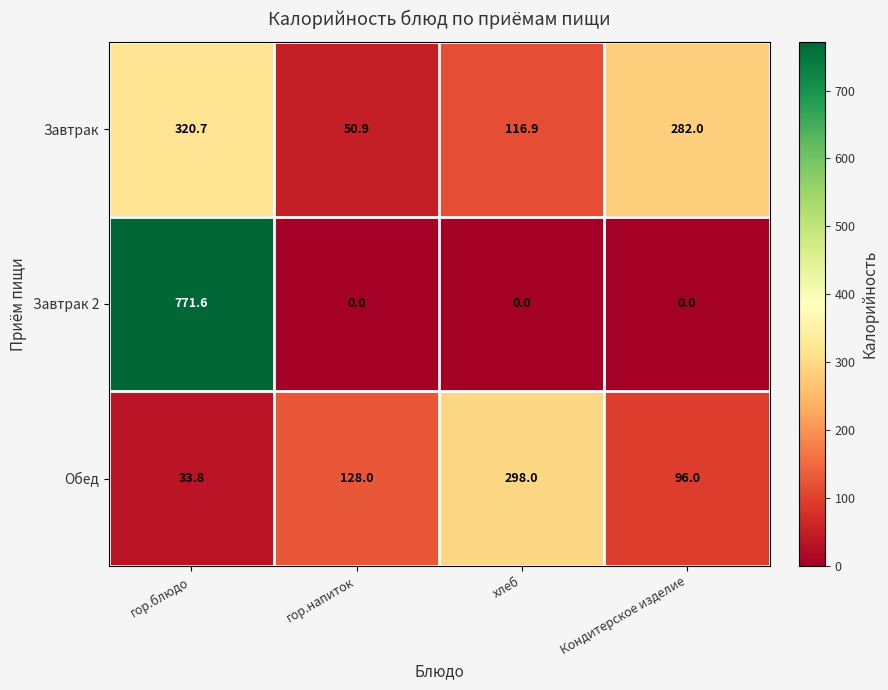

At хлеб, list the series in order from smallest to largest.

Завтрак 2, Завтрак, Обед